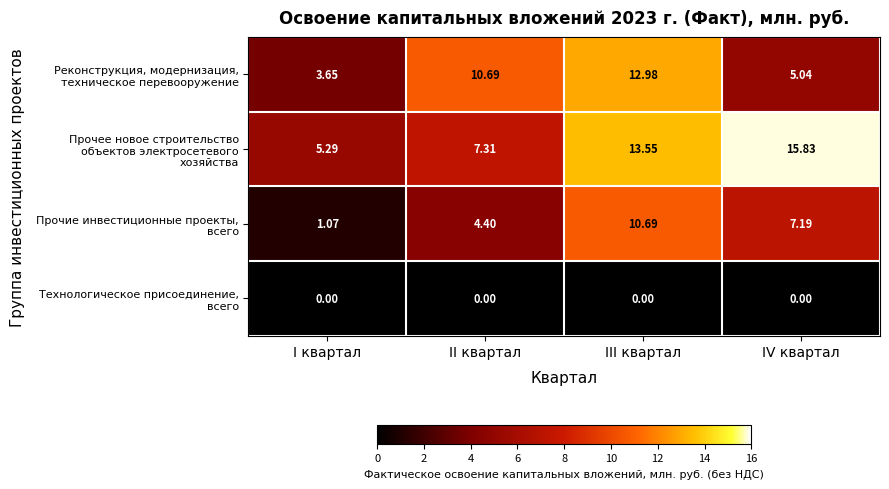

At which category is the sum across all series the highest?

III квартал